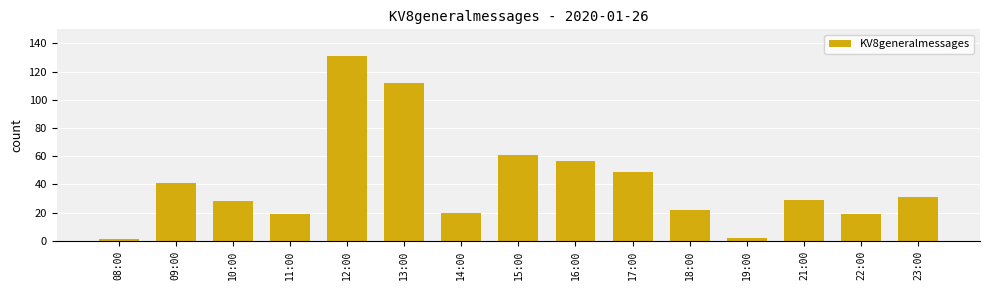

Does the chart contain stacked bars?

No